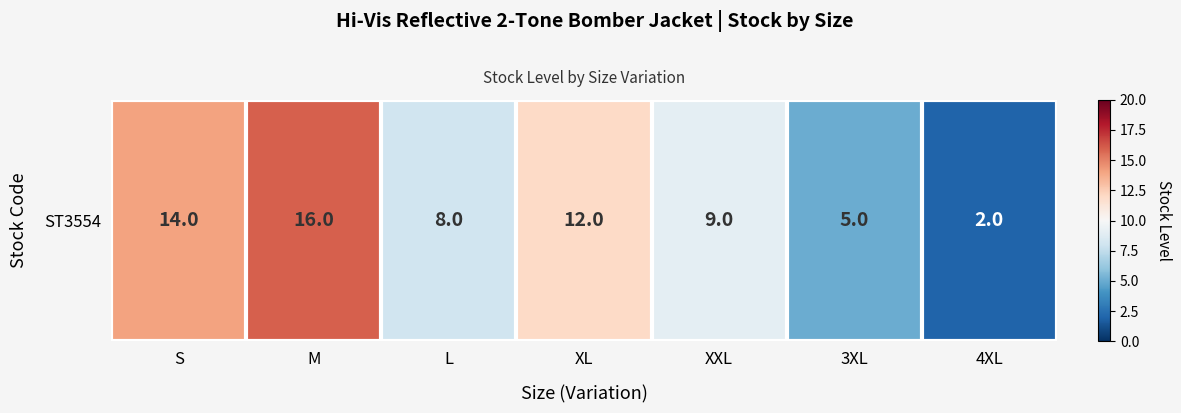

How many values exceed 9?

3